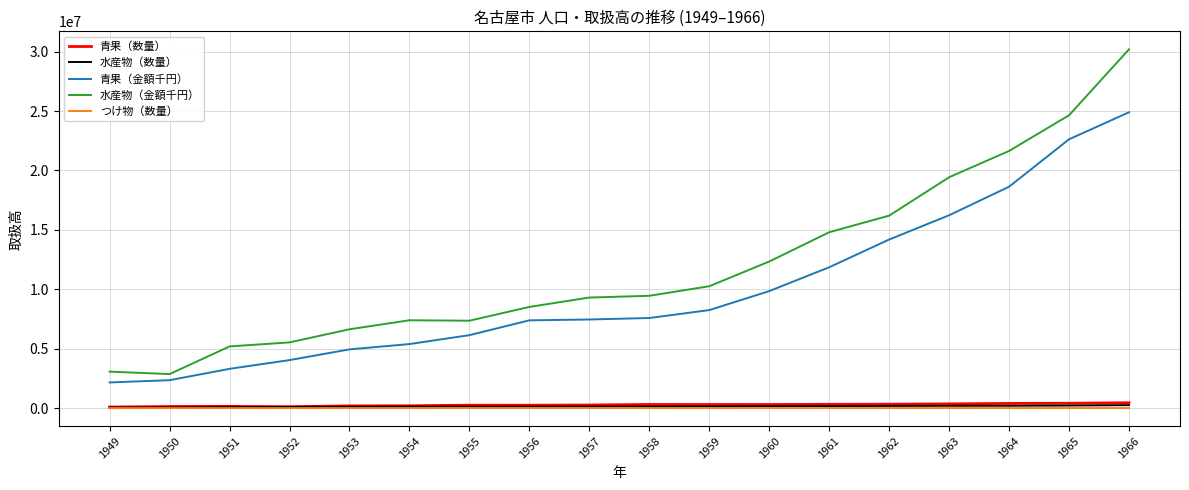

What is the minimum value for 水産物（金額千円）?

2863414